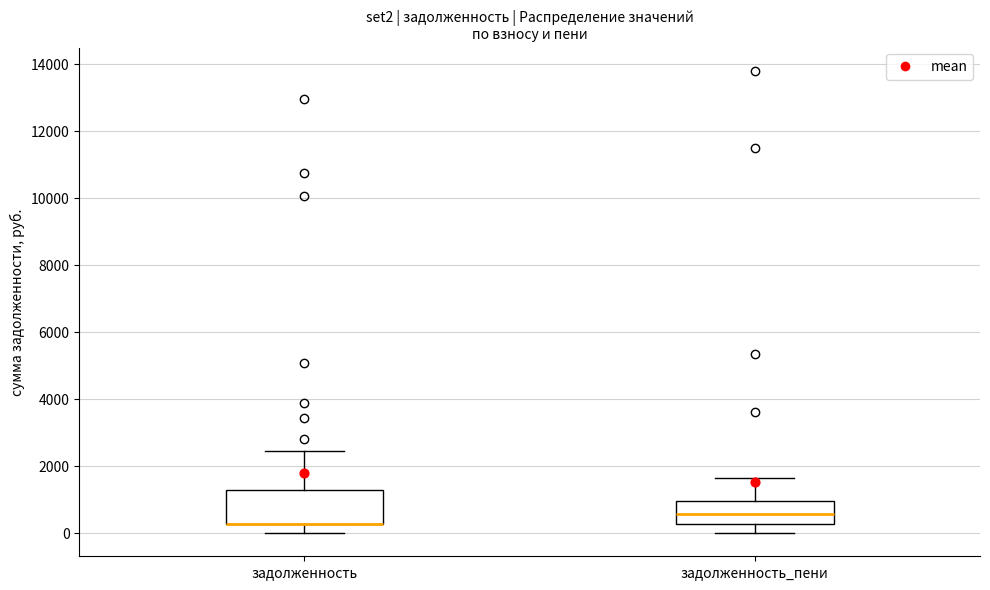

Comparing the boxes themselves (not the whiskers), which one is the tallest?

задолженность